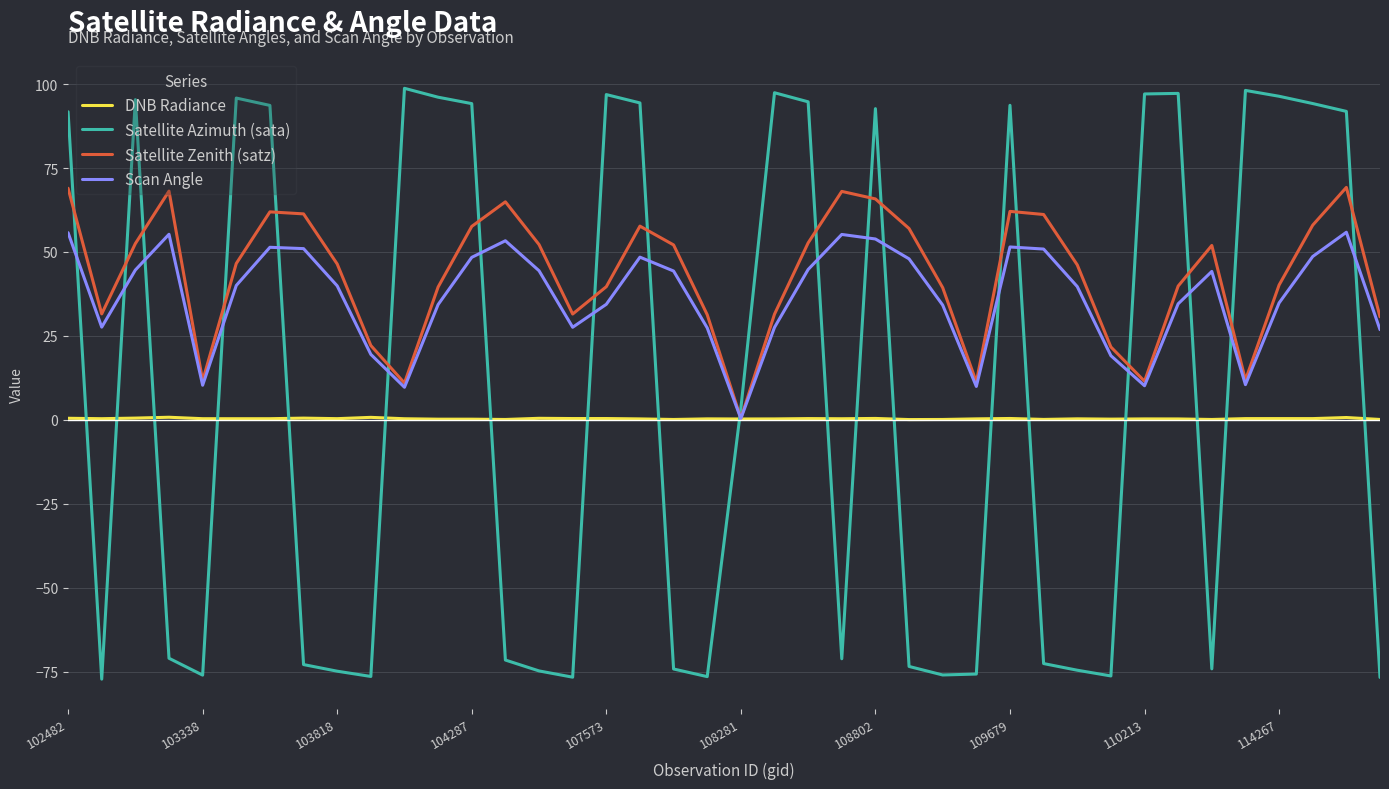

What is the minimum value shown in the chart?

-77.2